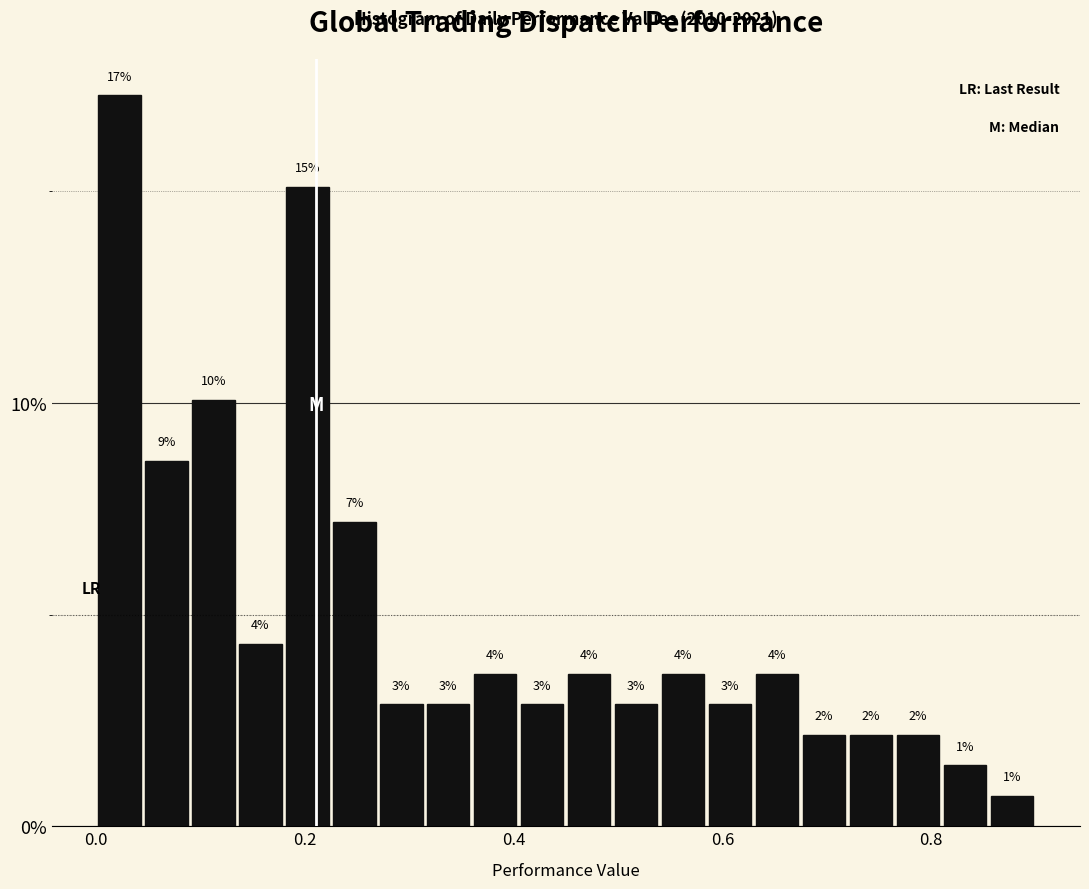

Read against the x-axis, roughly where is the centre of the tallest bar?

0.02